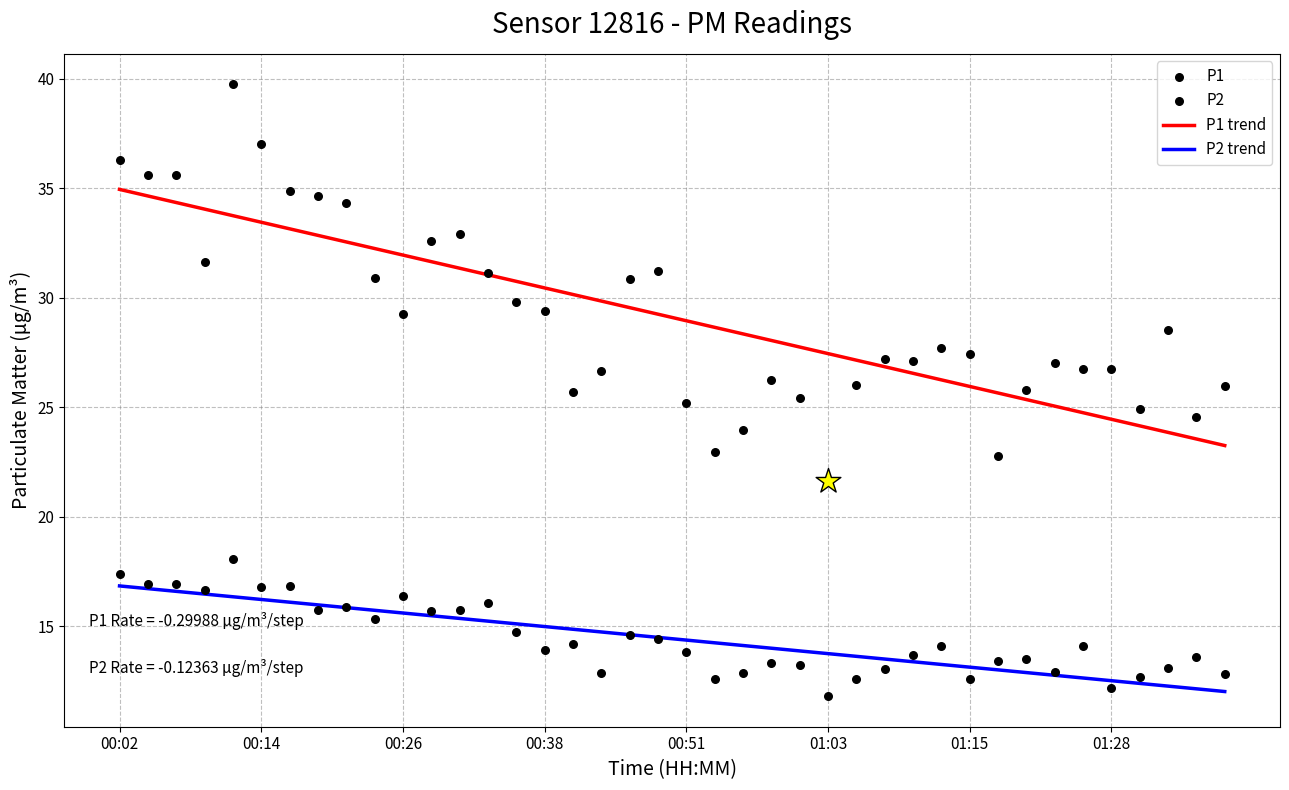

What are all the series names shown in the legend?

P1 trend, P2 trend, P1, P2